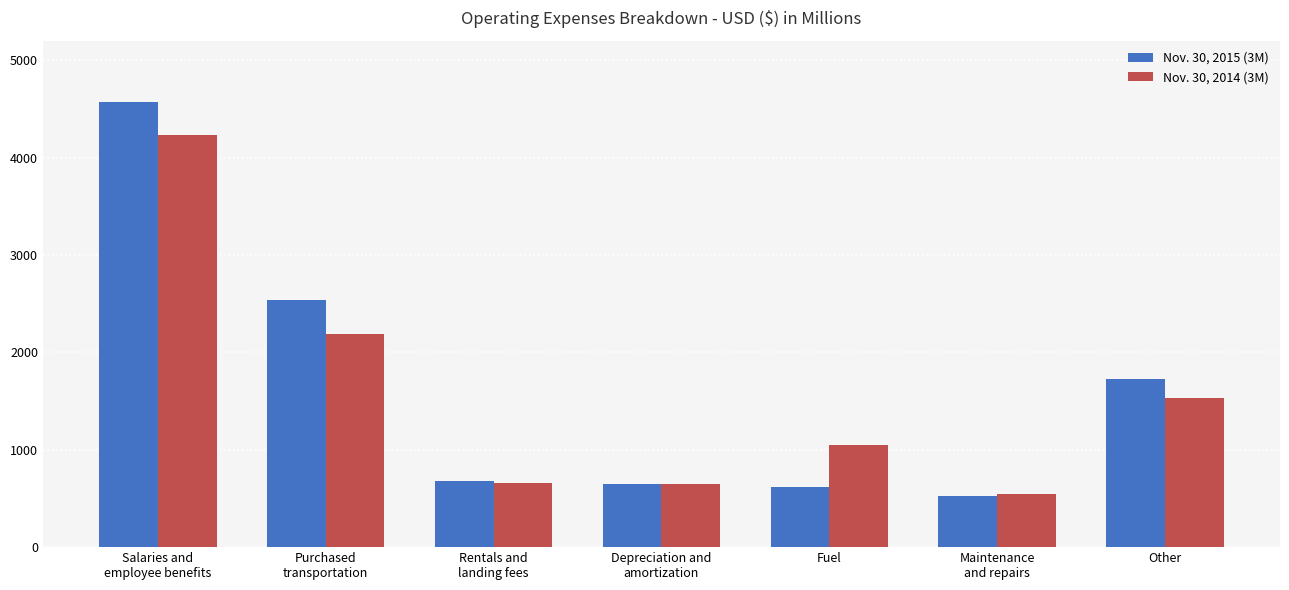

What is the difference between the second highest and second lowest values in the Nov. 30, 2014 (3M) series?

1534